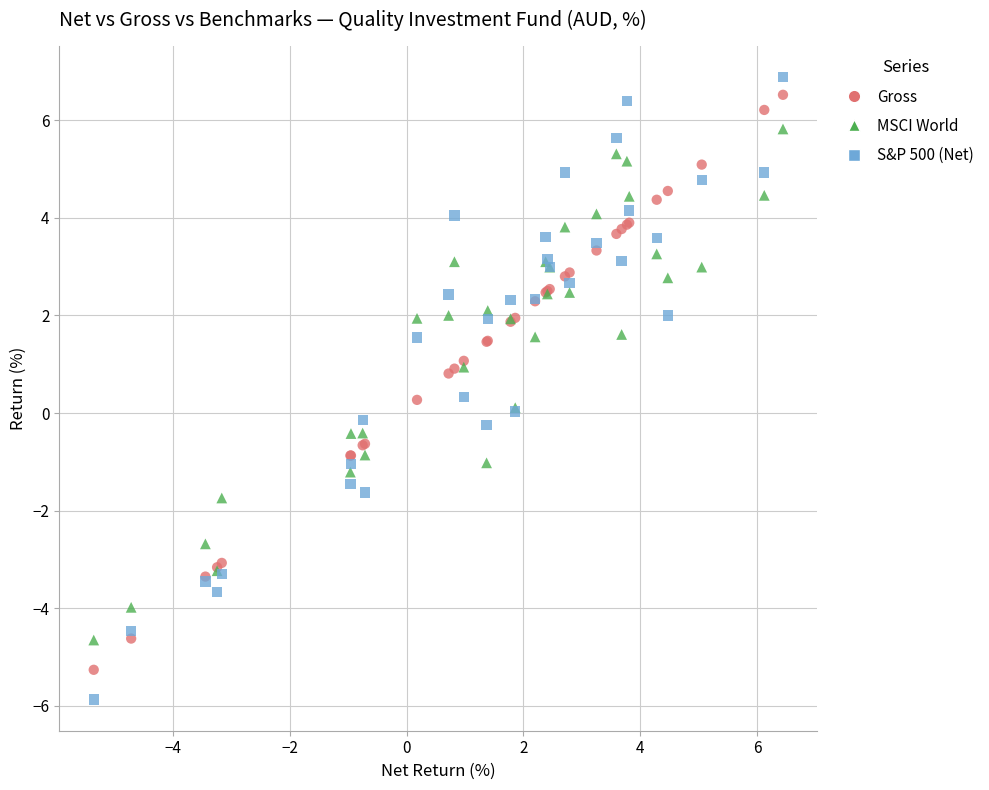

Which series has the widest spread of Y values?

S&P 500 (Net)